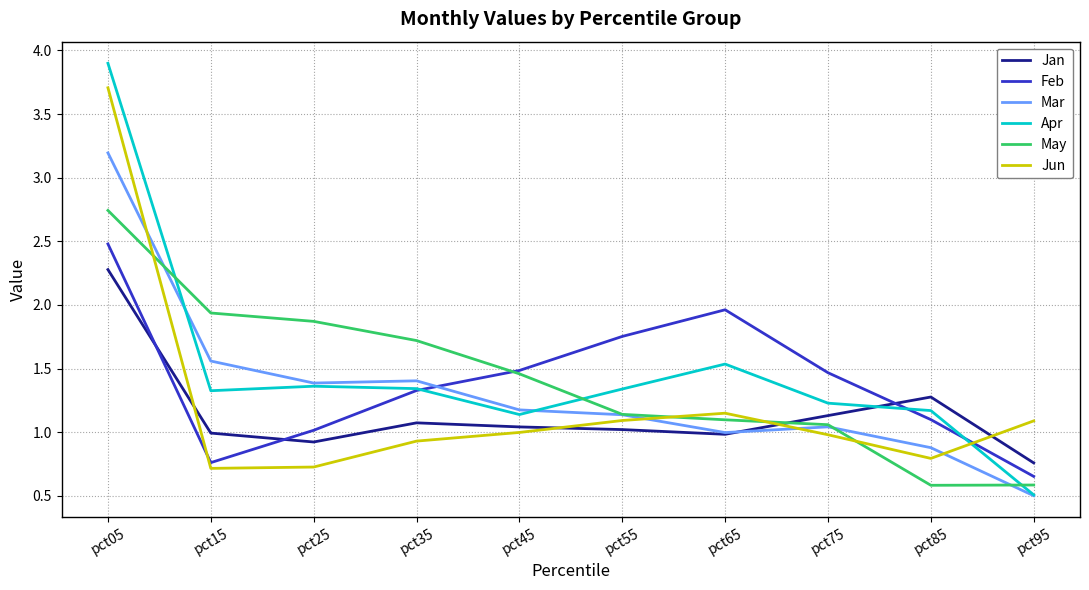

What is the total value across all series at pct45?

7.3